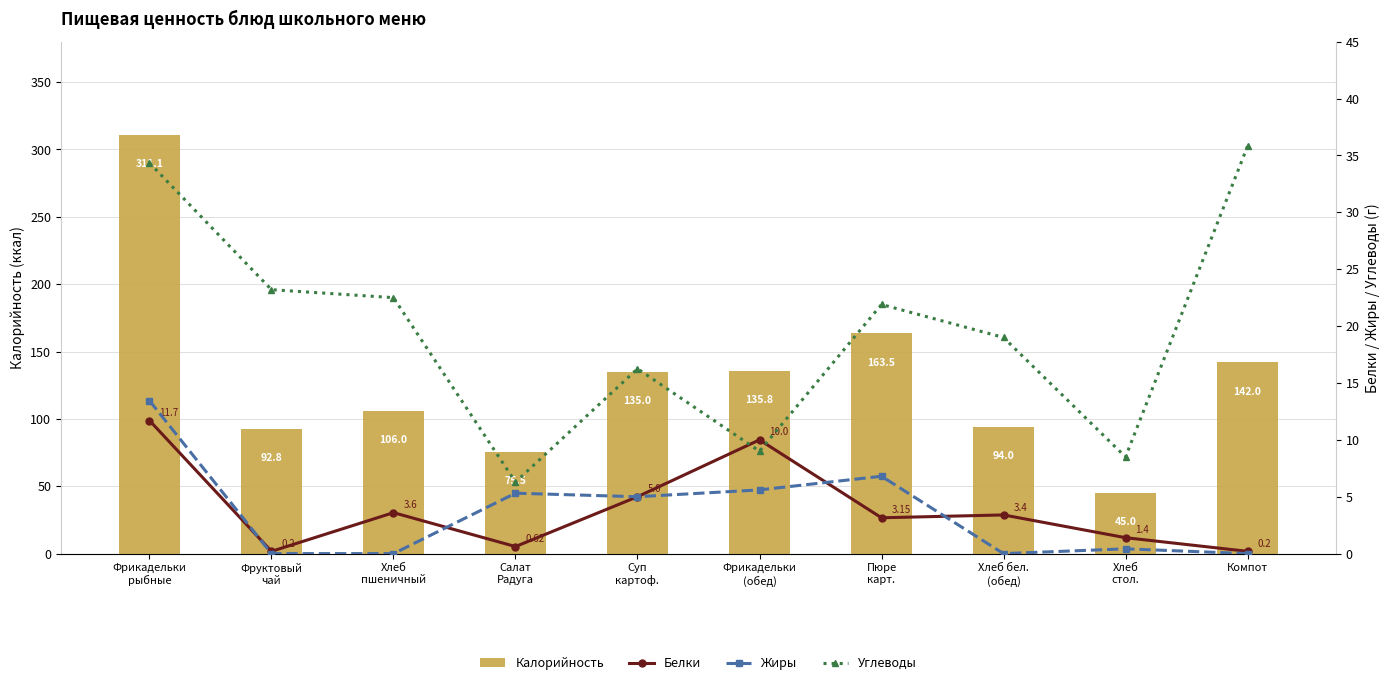

Reading right to left, list all the values displayed in this chart.

Калорийность: Компот=142.0	Хлеб
стол.=45.0	Хлеб бел.
(обед)=94.0	Пюре
карт.=163.5	Фрикадельки
(обед)=135.8	Суп
картоф.=135.0	Салат
Радуга=75.5	Хлеб
пшеничный=106.0	Фруктовый
чай=92.8	Фрикадельки
рыбные=311.1
Белки: Компот=0.2	Хлеб
стол.=1.4	Хлеб бел.
(обед)=3.4	Пюре
карт.=3.1	Фрикадельки
(обед)=10.0	Суп
картоф.=5.0	Салат
Радуга=0.6	Хлеб
пшеничный=3.6	Фруктовый
чай=0.2	Фрикадельки
рыбные=11.7
Жиры: Компот=0.0	Хлеб
стол.=0.4	Хлеб бел.
(обед)=0.0	Пюре
карт.=6.8	Фрикадельки
(обед)=5.6	Суп
картоф.=5.0	Салат
Радуга=5.3	Хлеб
пшеничный=0.0	Фруктовый
чай=0.0	Фрикадельки
рыбные=13.4
Углеводы: Компот=35.8	Хлеб
стол.=8.5	Хлеб бел.
(обед)=19.0	Пюре
карт.=21.9	Фрикадельки
(обед)=9.0	Суп
картоф.=16.2	Салат
Радуга=6.3	Хлеб
пшеничный=22.5	Фруктовый
чай=23.2	Фрикадельки
рыбные=34.3